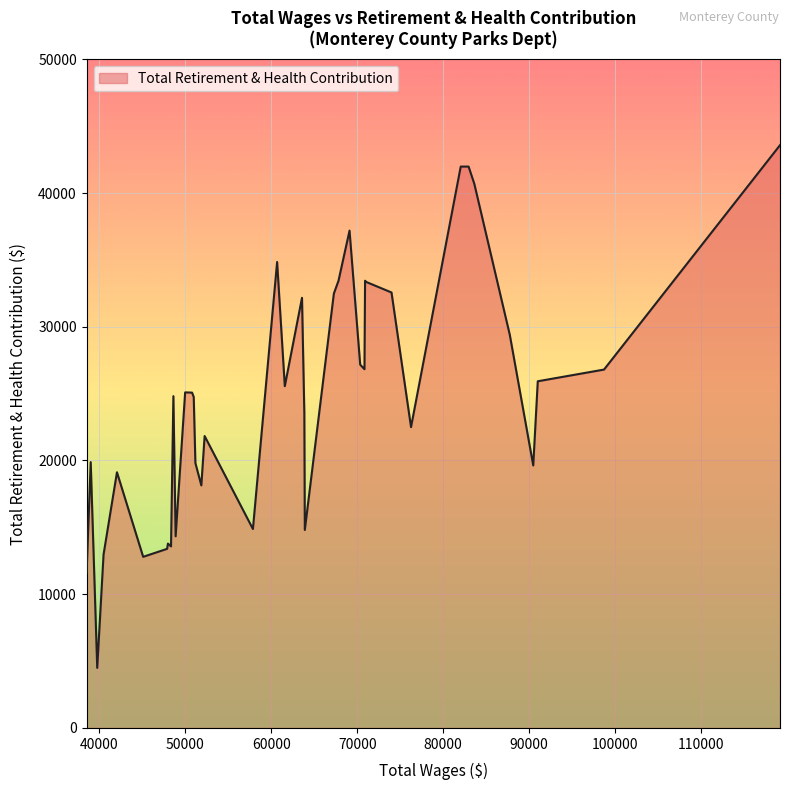

What is the minimum value shown in the chart?

4491